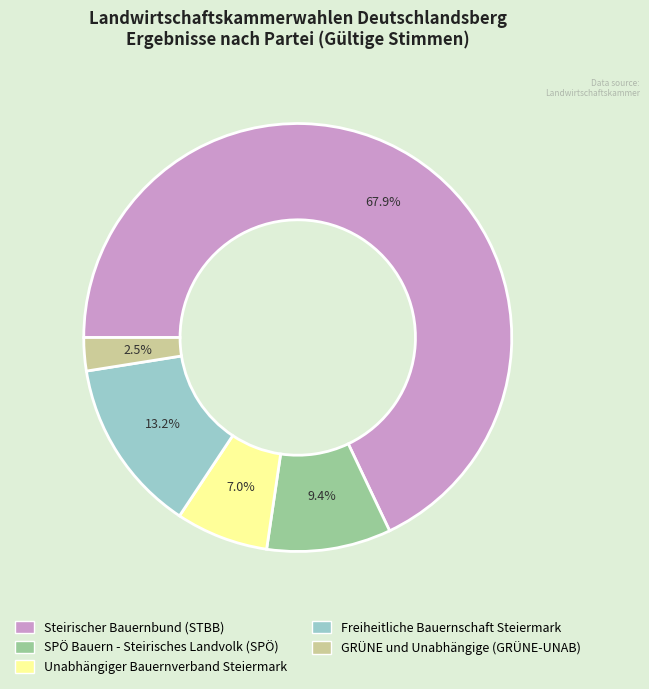

How many slices are in this pie chart?

5